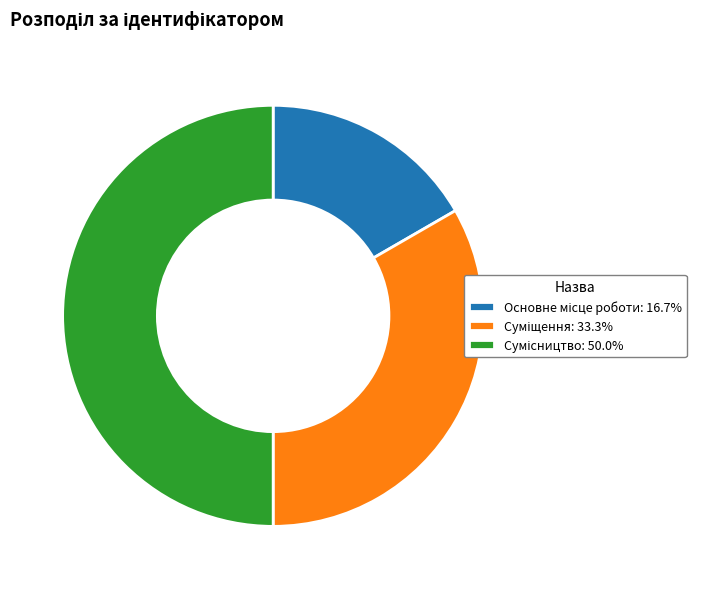

To the nearest percent, what is the average slice percentage?

33%